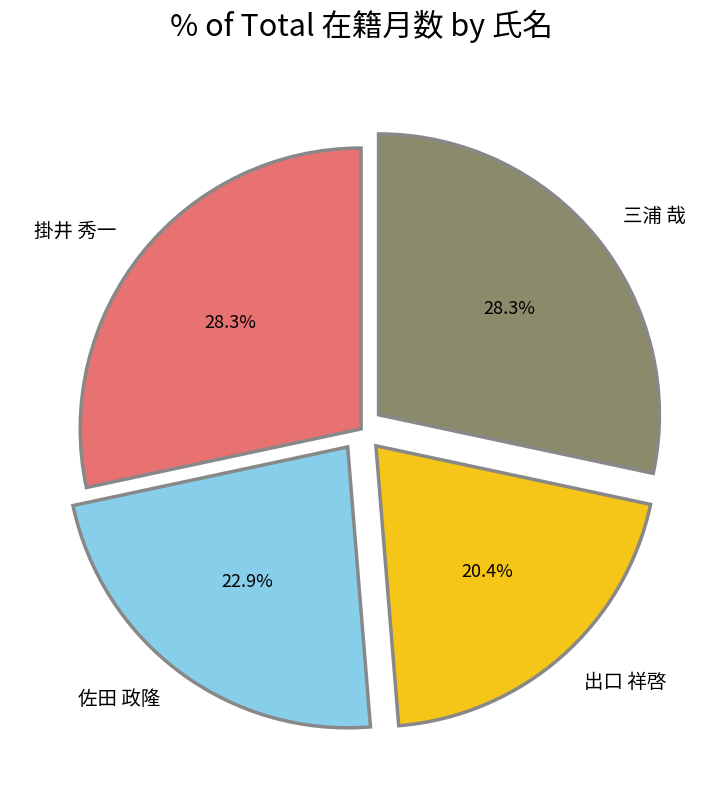

Is there a majority slice in this chart?

No